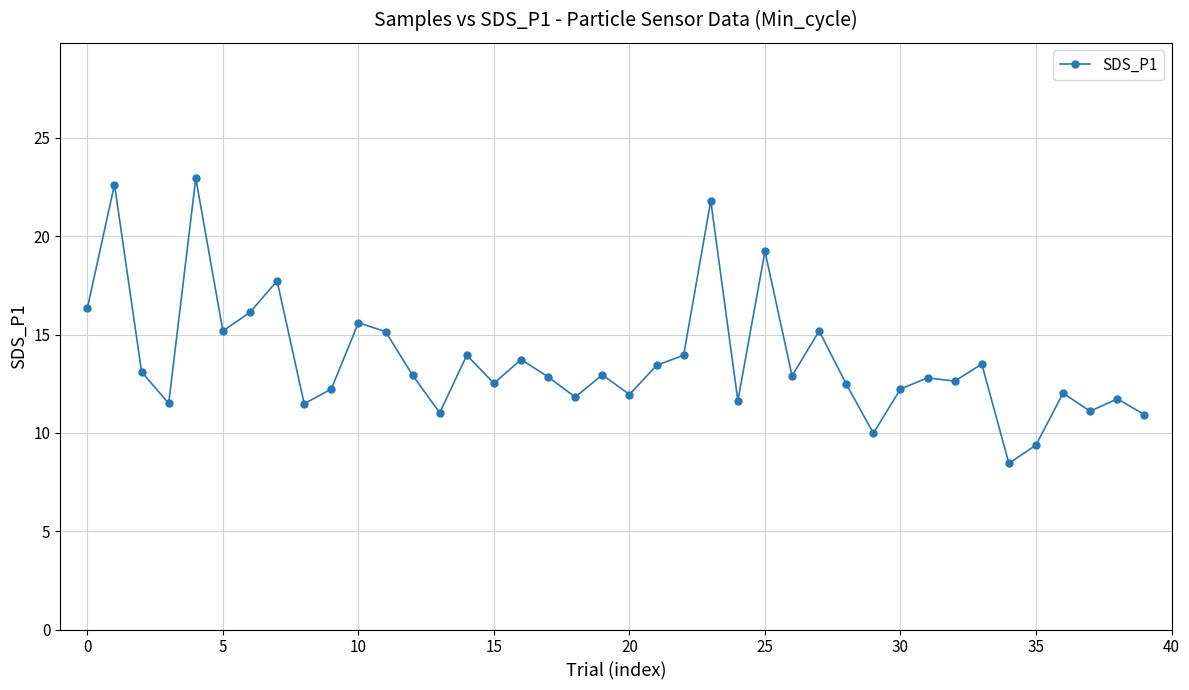

What is the average value?

13.7